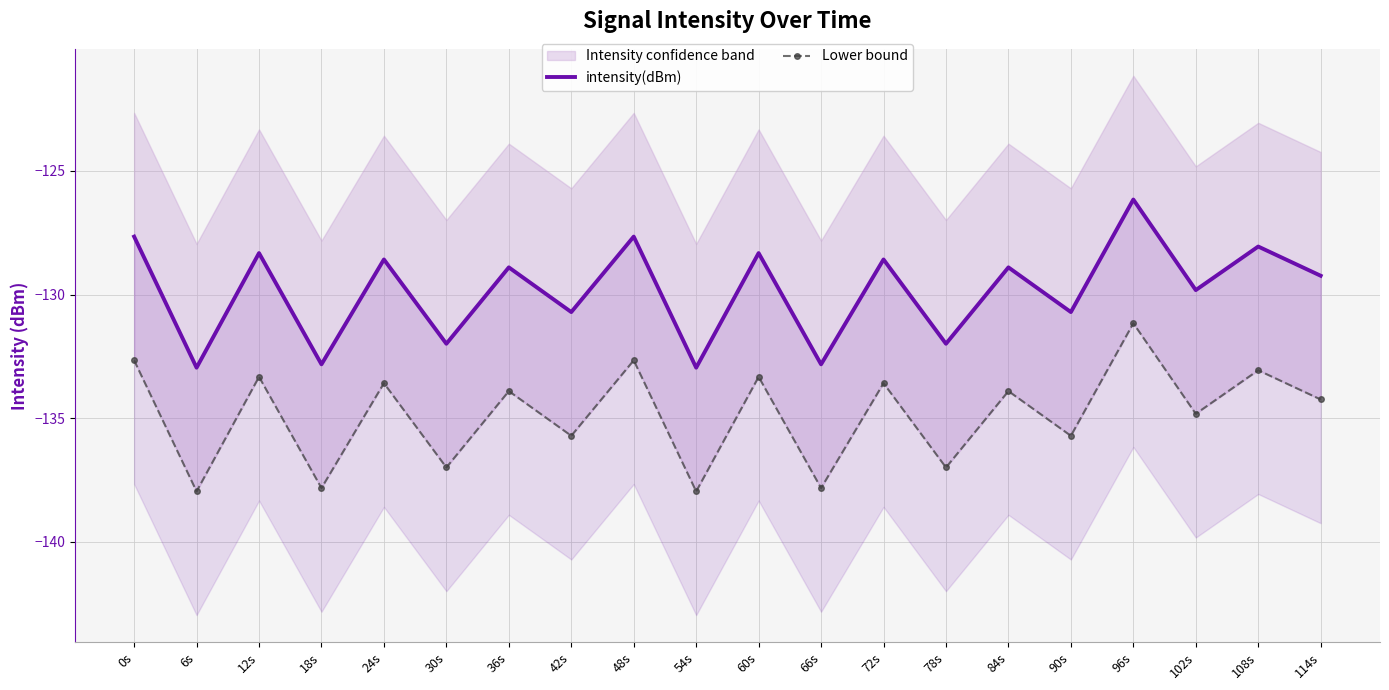

How many lines are shown in the chart?

2